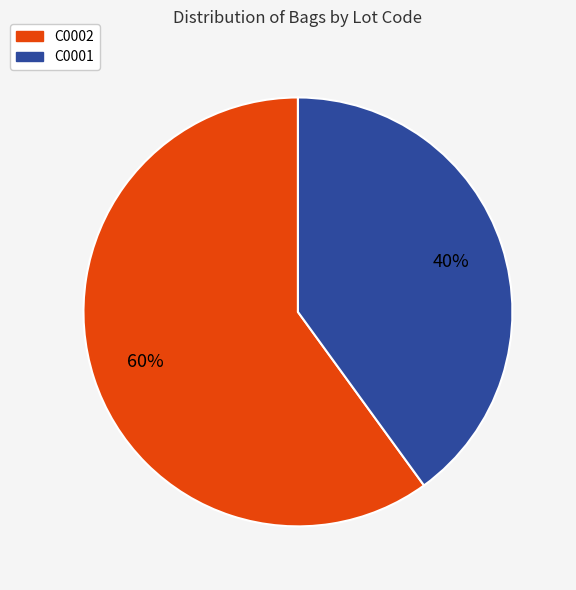

Count the number of slices in the pie.

2